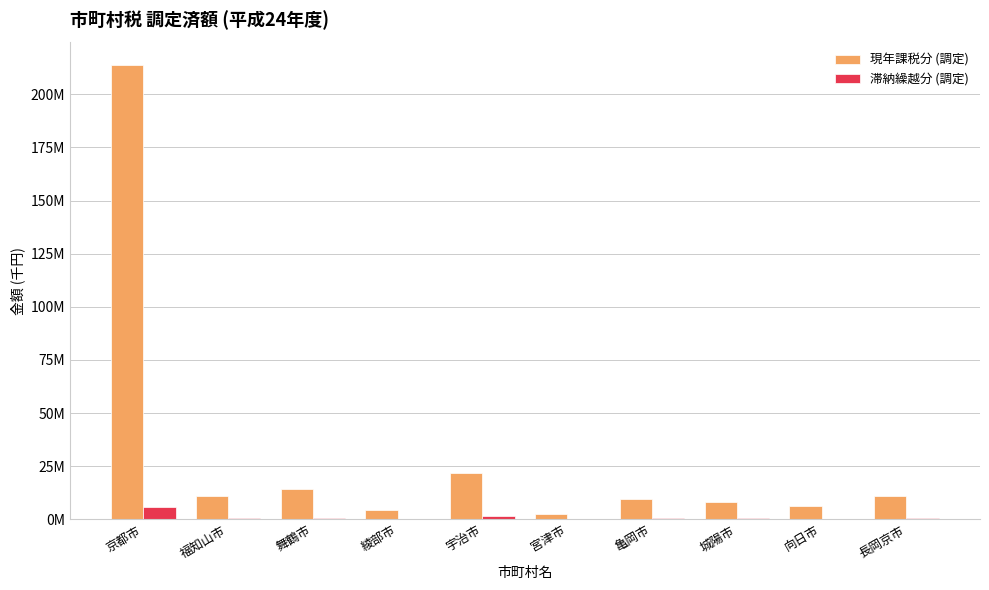

What are all the series names shown in the legend?

現年課税分 (調定), 滞納繰越分 (調定)